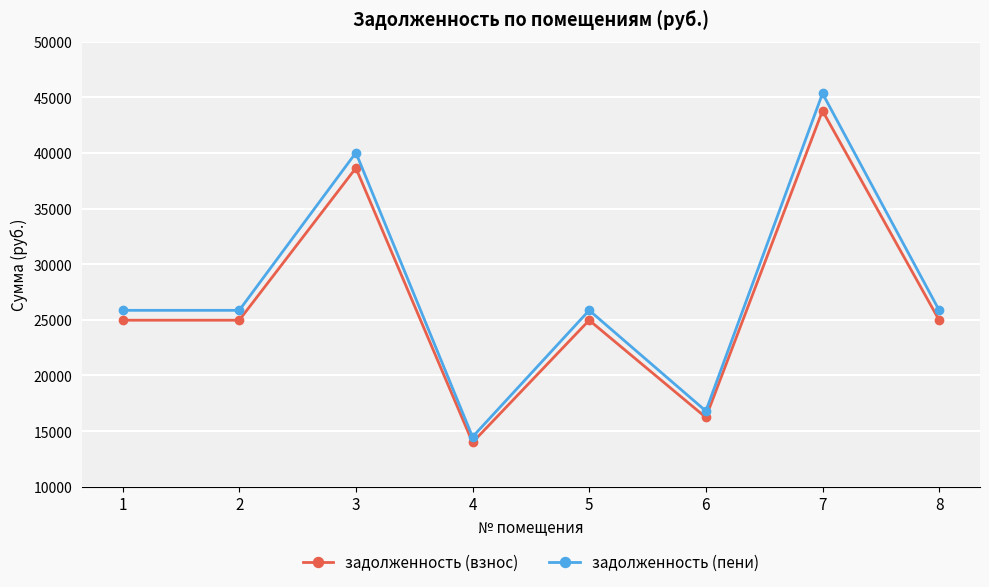

How many lines are shown in the chart?

2